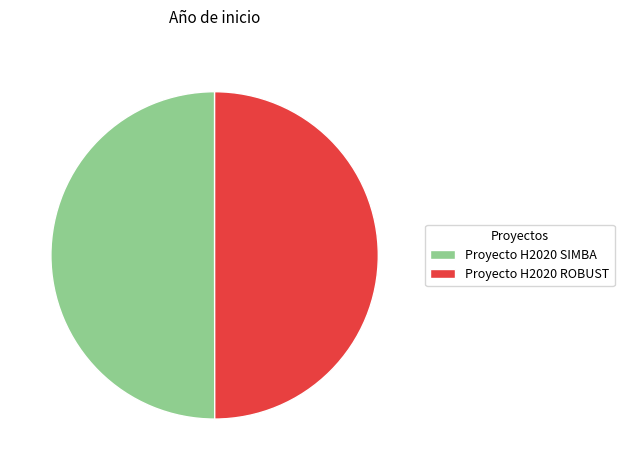

True or false: Proyecto H2020 SIMBA accounts for 50% of the total.

True